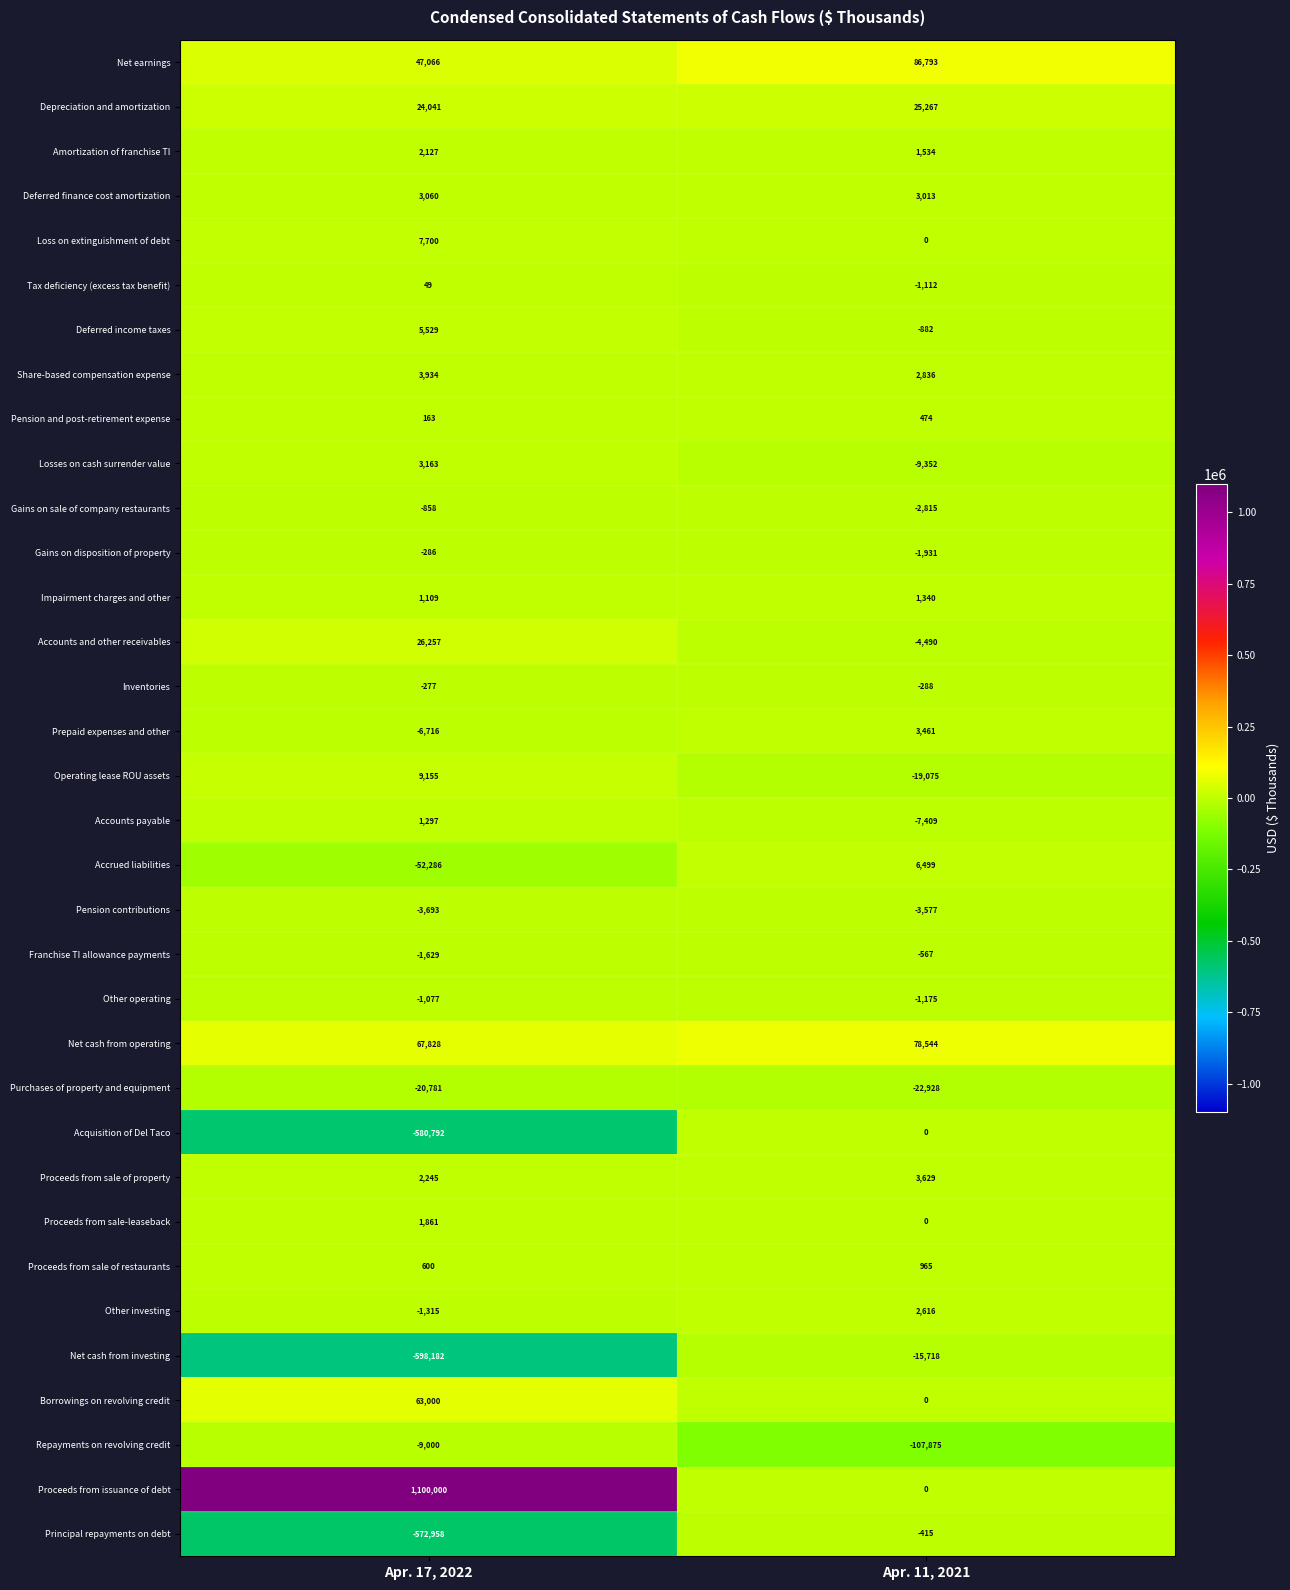

What is the difference between the maximum and minimum values in the Proceeds from sale-leaseback series?

1861